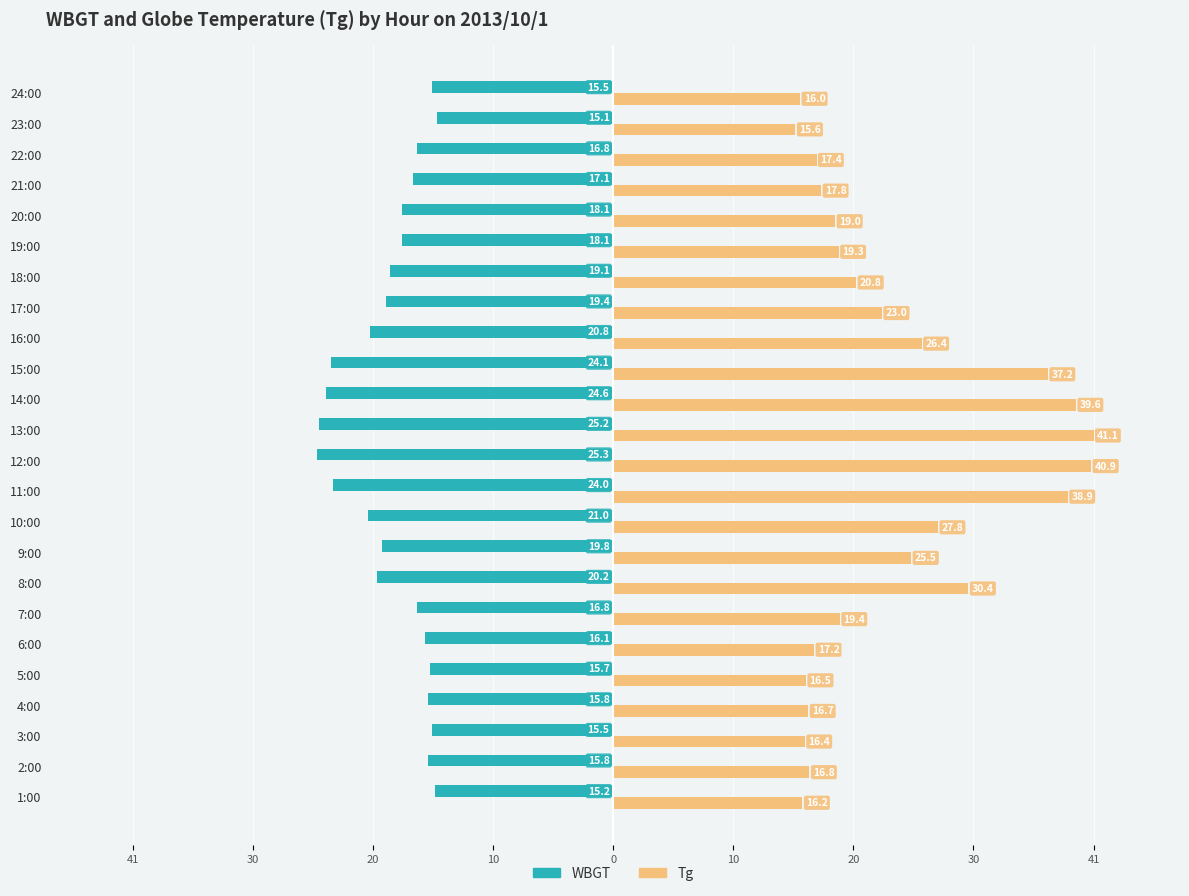

What are all the series names shown in the legend?

WBGT, Tg